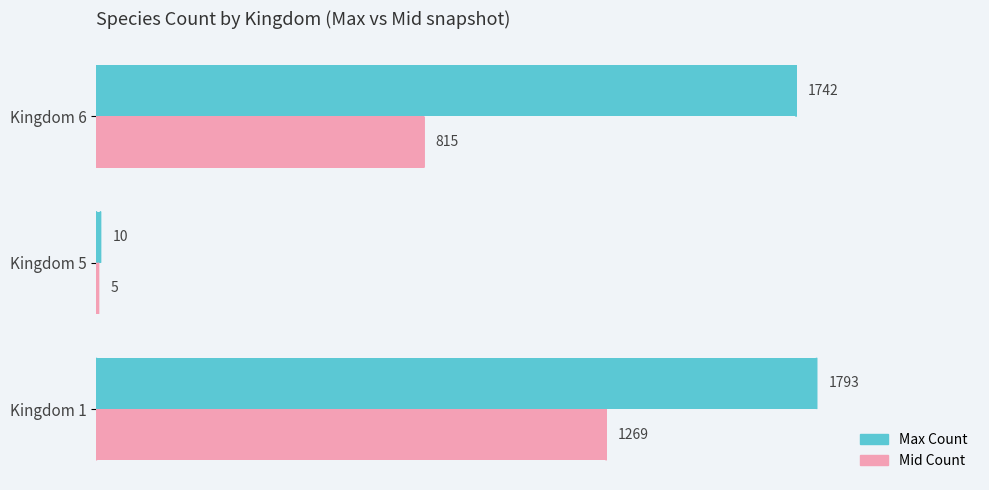

Count the number of data series in this chart.

2